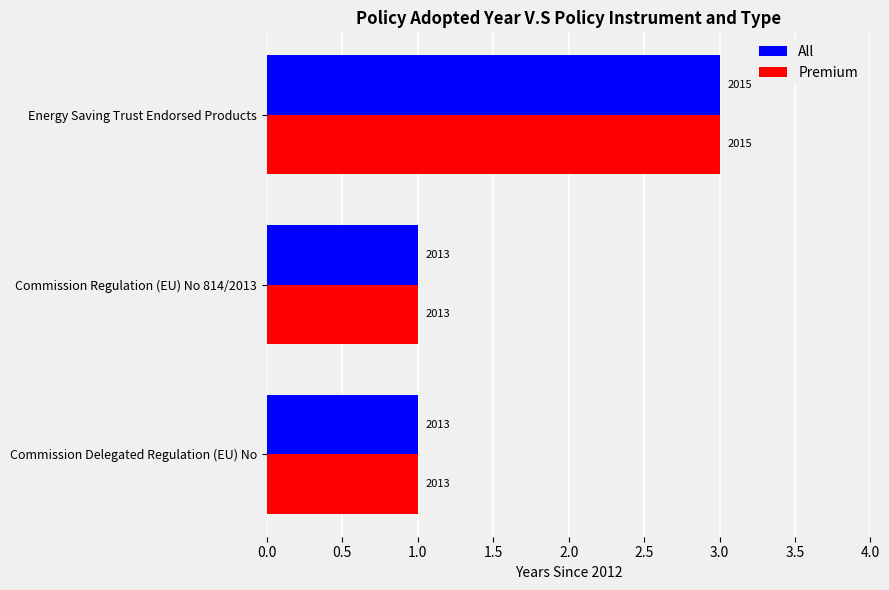

What are all the series names shown in the legend?

All, Premium